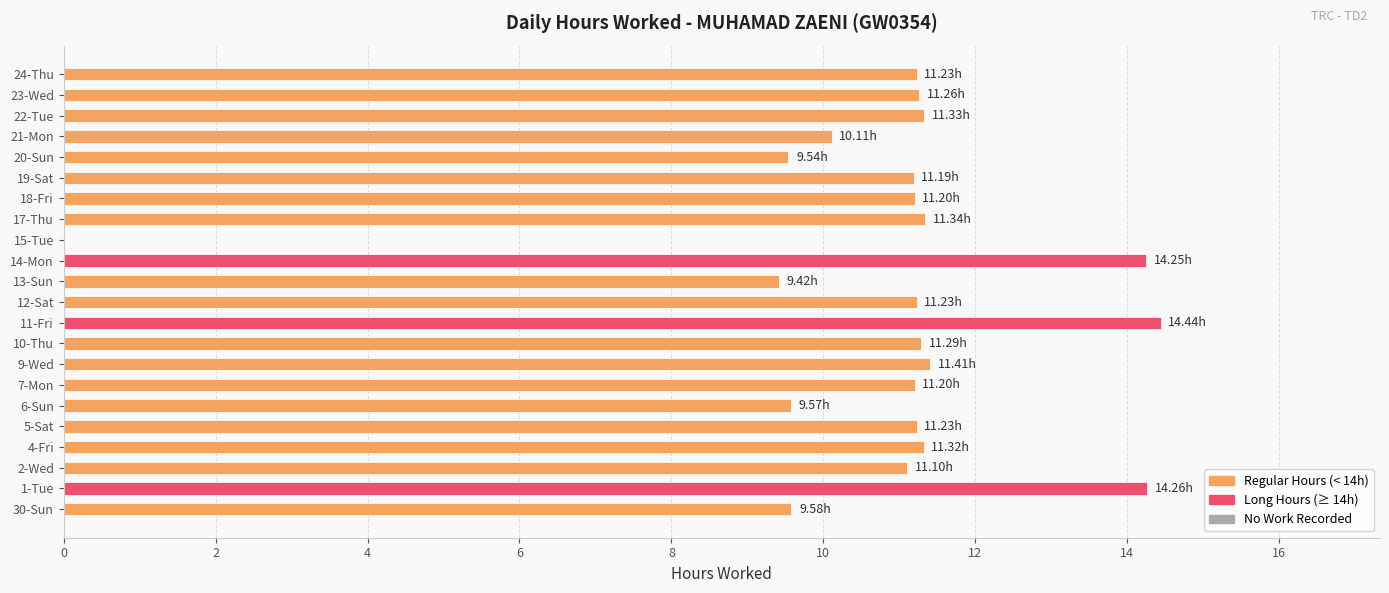

What is the ratio of the value at 20-Sun to the value at 17-Thu?

0.8